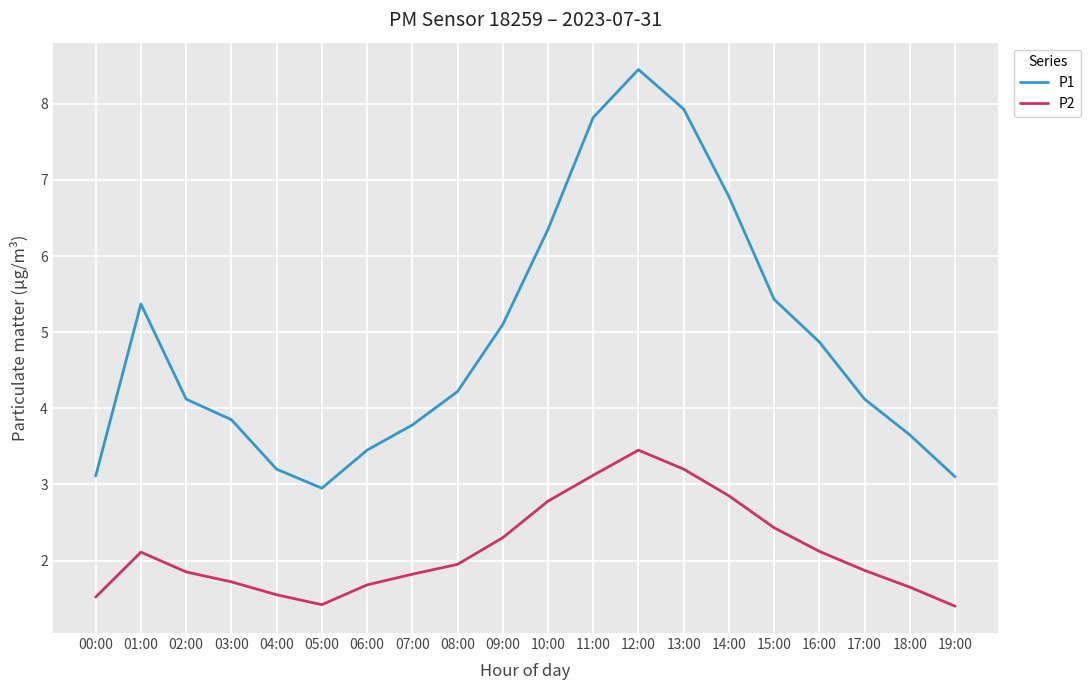

Which series has the largest range (max minus min)?

P1